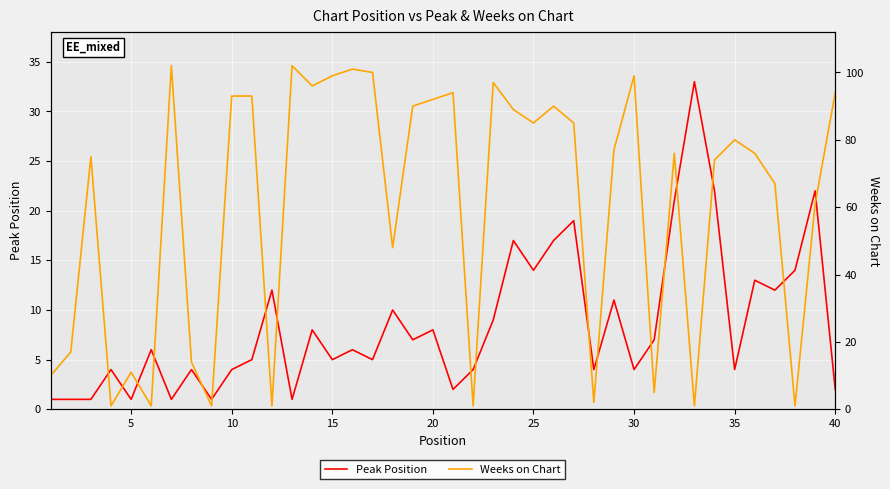

The Peak Position series shows 8 at 15. True or false?

False